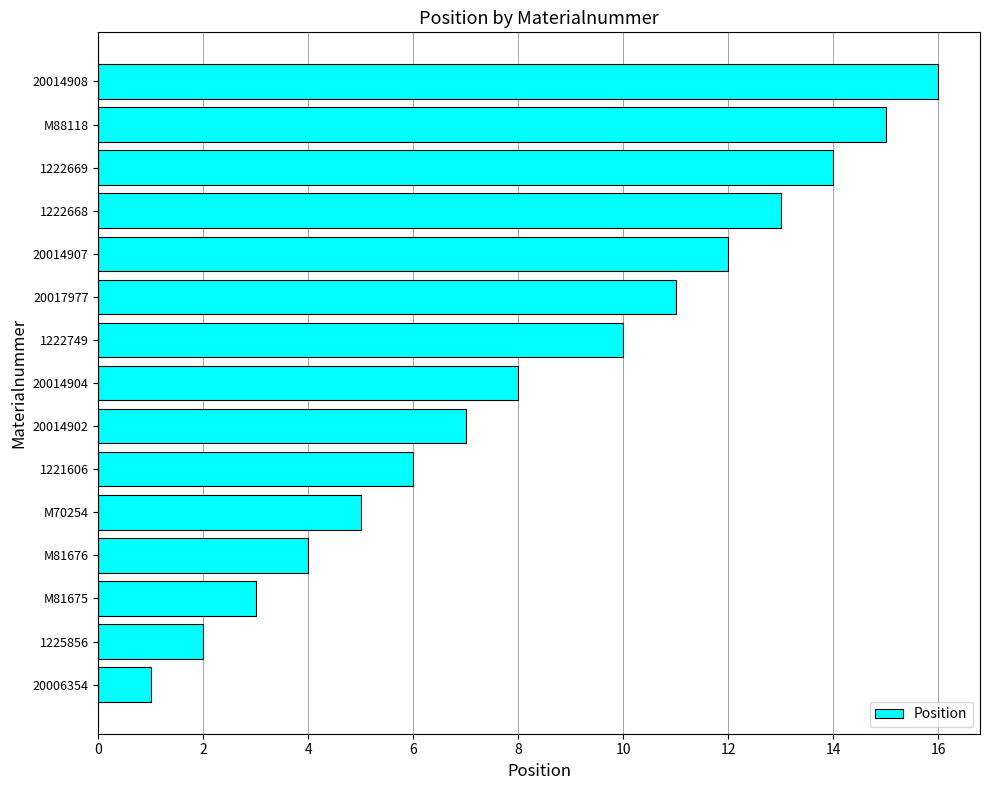

True or false: the data shows 24 at M88118.

False